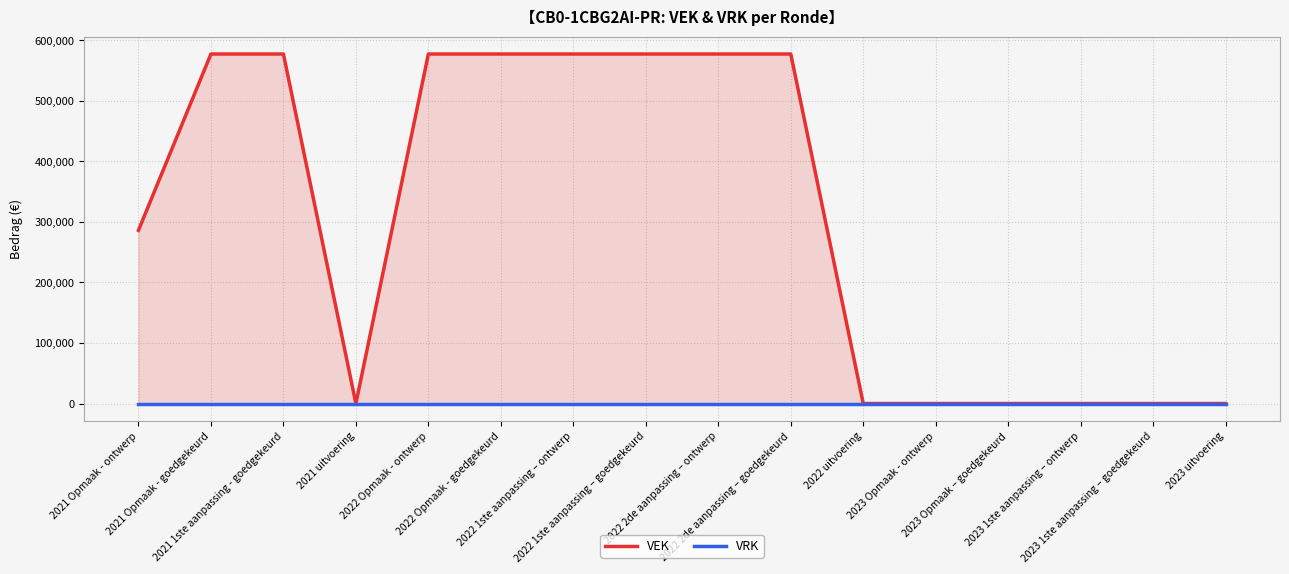

Reading right to left, list all the values displayed in this chart.

VEK: 2023 uitvoering=0	2023 1ste aanpassing – goedgekeurd=0	2023 1ste aanpassing – ontwerp=0	2023 Opmaak – goedgekeurd=0	2023 Opmaak - ontwerp=0	2022 uitvoering=0	2022 2de aanpassing – goedgekeurd=577000	2022 2de aanpassing – ontwerp=577000	2022 1ste aanpassing – goedgekeurd=577000	2022 1ste aanpassing – ontwerp=577000	2022 Opmaak - goedgekeurd=577000	2022 Opmaak - ontwerp=577000	2021 uitvoering=0	2021 1ste aanpassing - goedgekeurd=577000	2021 Opmaak - goedgekeurd=577000	2021 Opmaak - ontwerp=286000
VRK: 2023 uitvoering=0	2023 1ste aanpassing – goedgekeurd=0	2023 1ste aanpassing – ontwerp=0	2023 Opmaak – goedgekeurd=0	2023 Opmaak - ontwerp=0	2022 uitvoering=0	2022 2de aanpassing – goedgekeurd=0	2022 2de aanpassing – ontwerp=0	2022 1ste aanpassing – goedgekeurd=0	2022 1ste aanpassing – ontwerp=0	2022 Opmaak - goedgekeurd=0	2022 Opmaak - ontwerp=0	2021 uitvoering=0	2021 1ste aanpassing - goedgekeurd=0	2021 Opmaak - goedgekeurd=0	2021 Opmaak - ontwerp=0